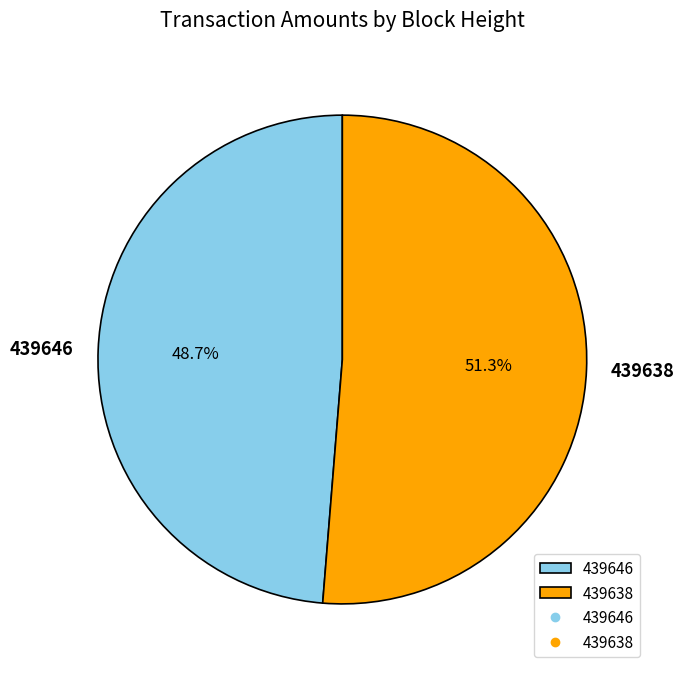

Which has a higher value, 439638 or 439646?

439638